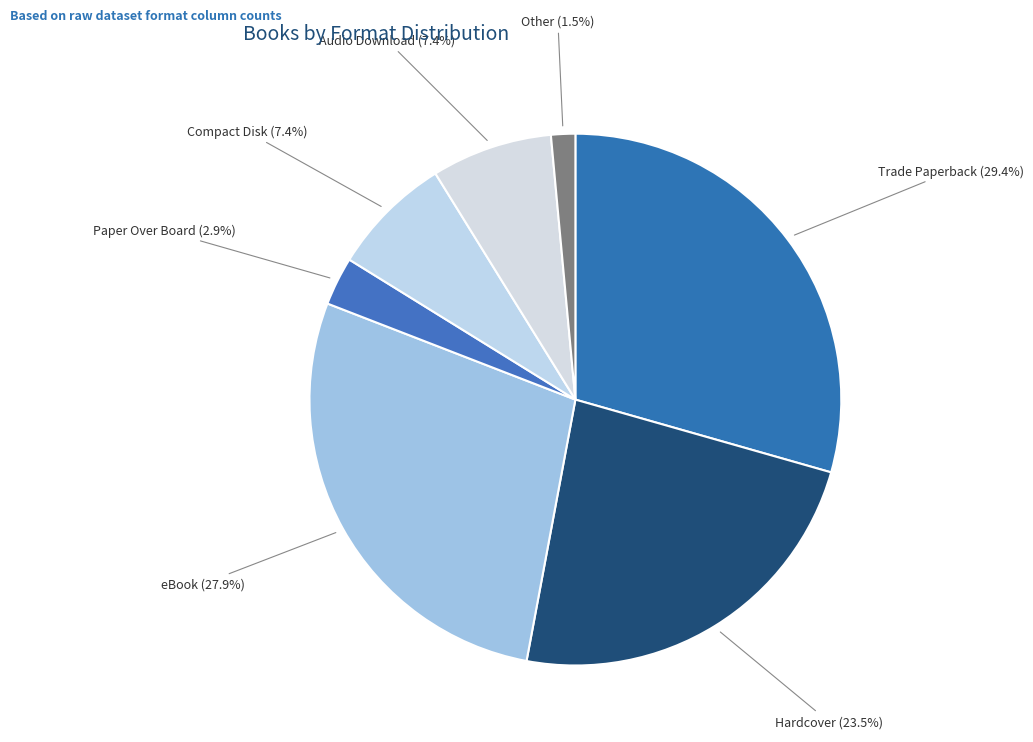

Is Audio Download the majority of the pie?

No